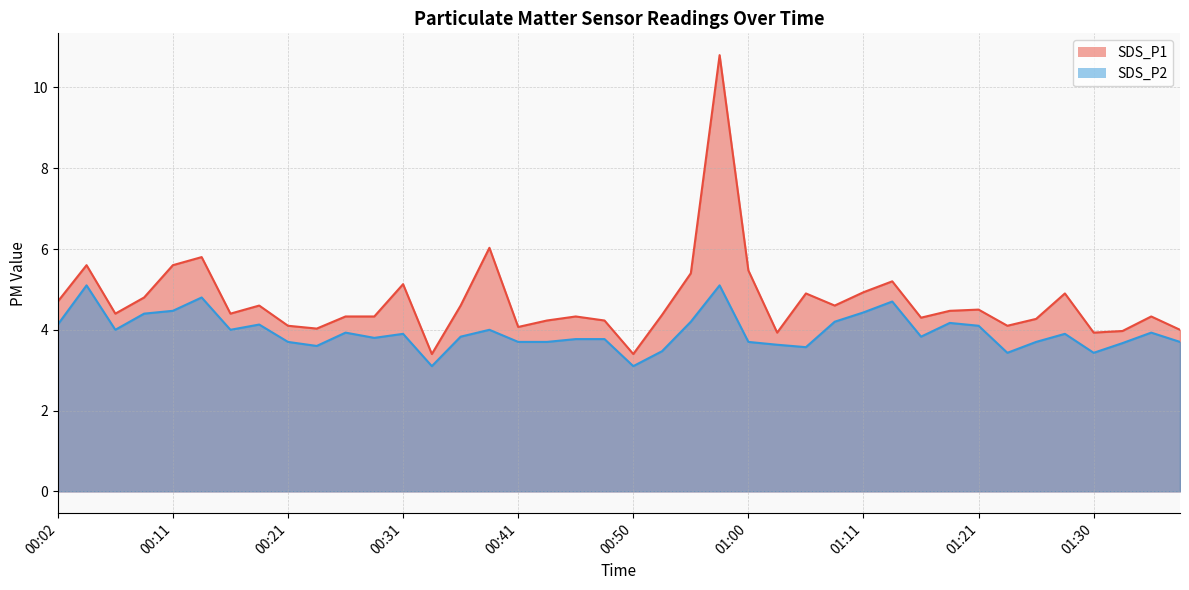

True or false: SDS_P1 and SDS_P2 cross at least once.

False